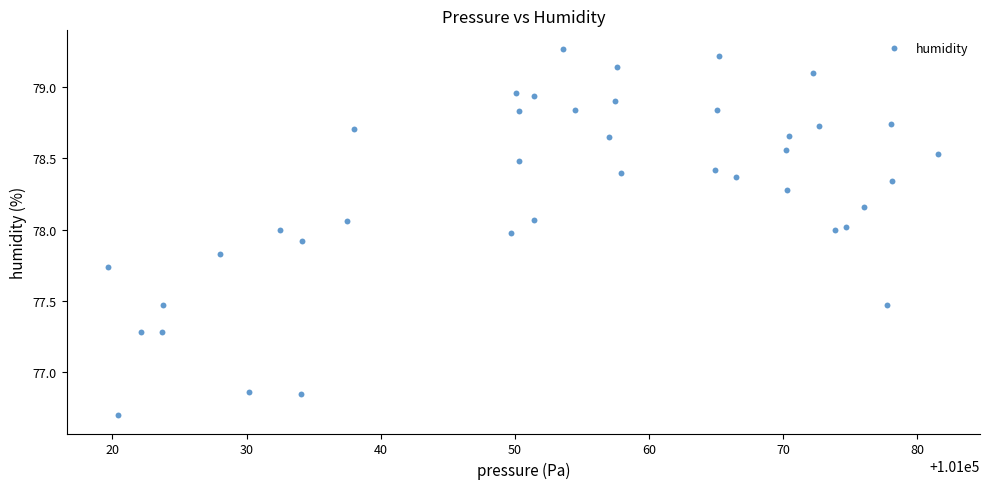

What is the range of X values (max minus min)?

61.9